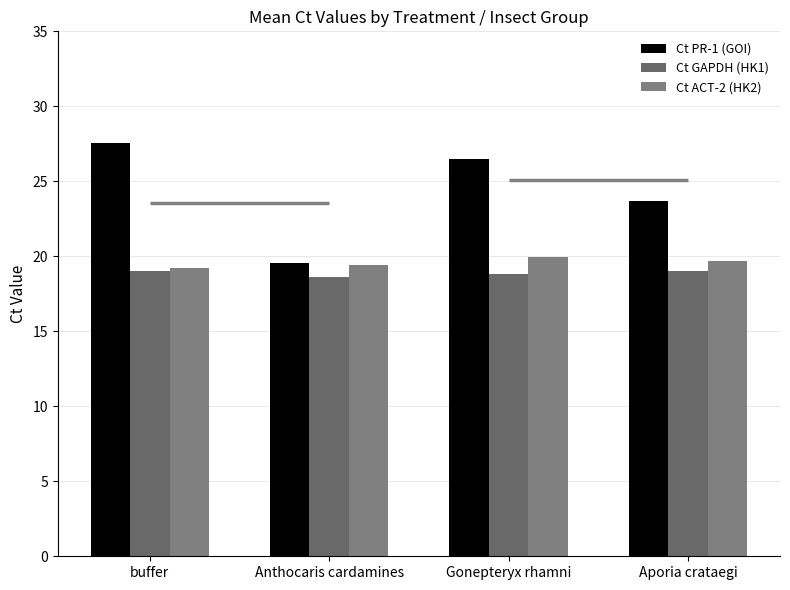

Is it true that Ct GAPDH (HK1) equals 27.2 at Aporia crataegi?

False